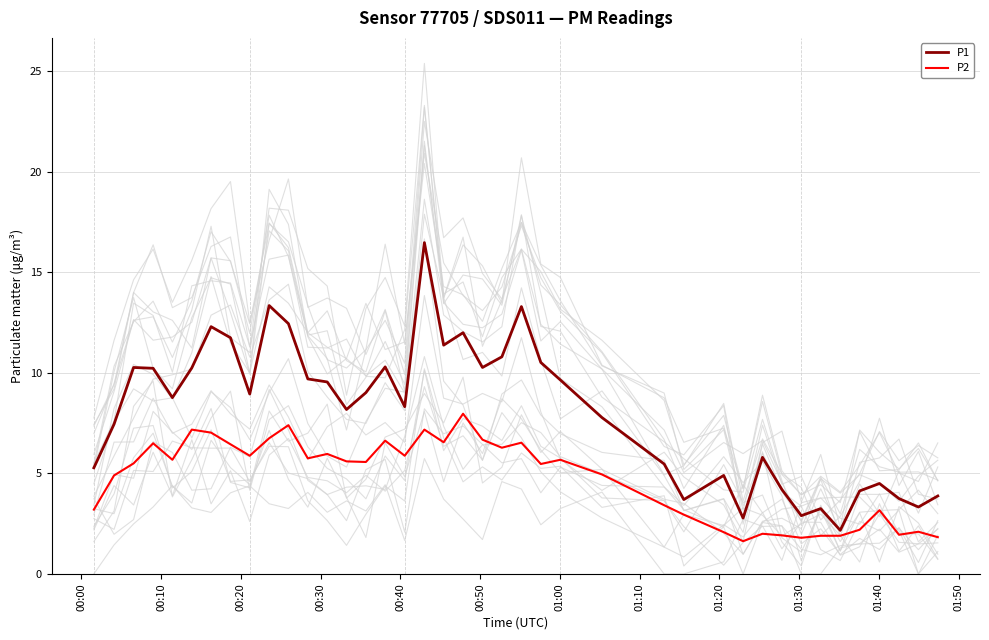

What is the value of the P2 point at the 9th from the left?

5.9